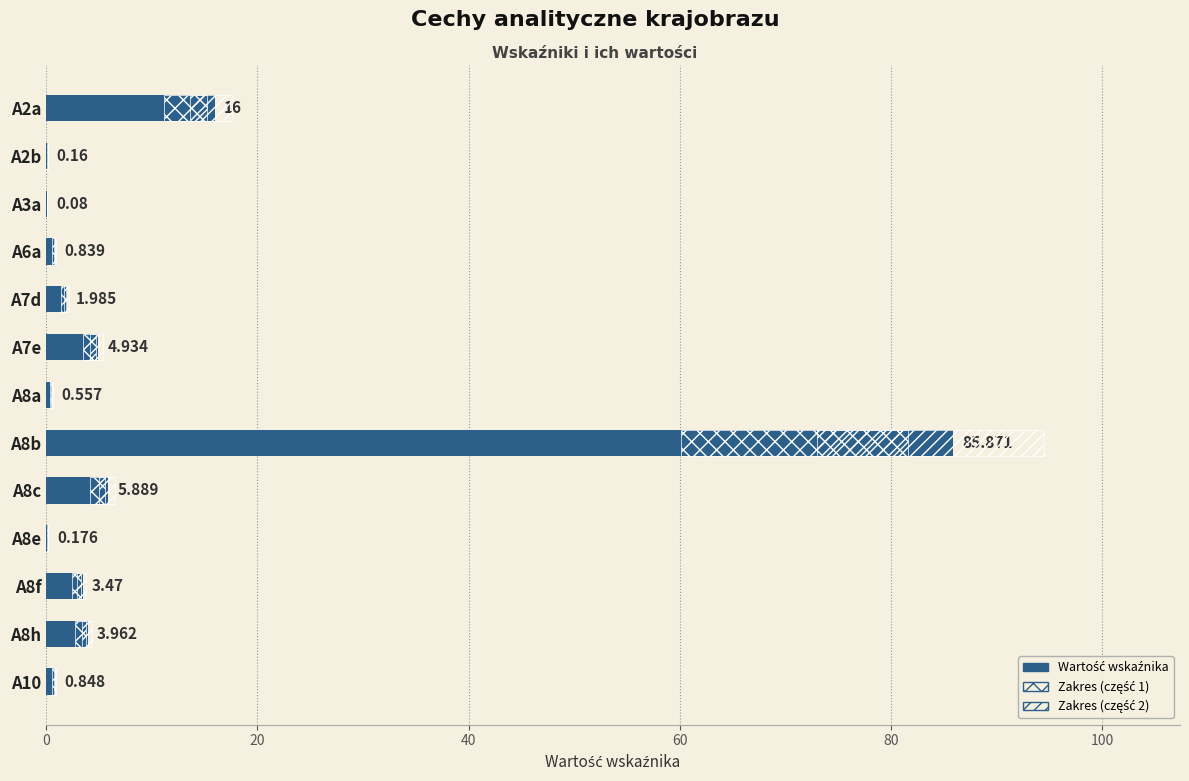

What is the difference between the second highest and second lowest values?

15.8